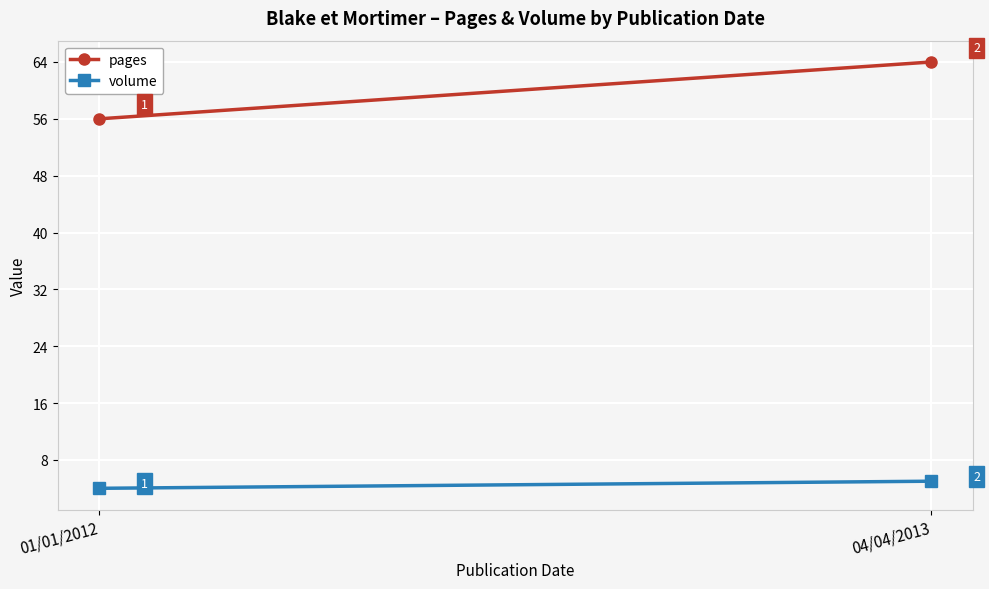

List the series in order of their overall mean, highest first.

pages, volume